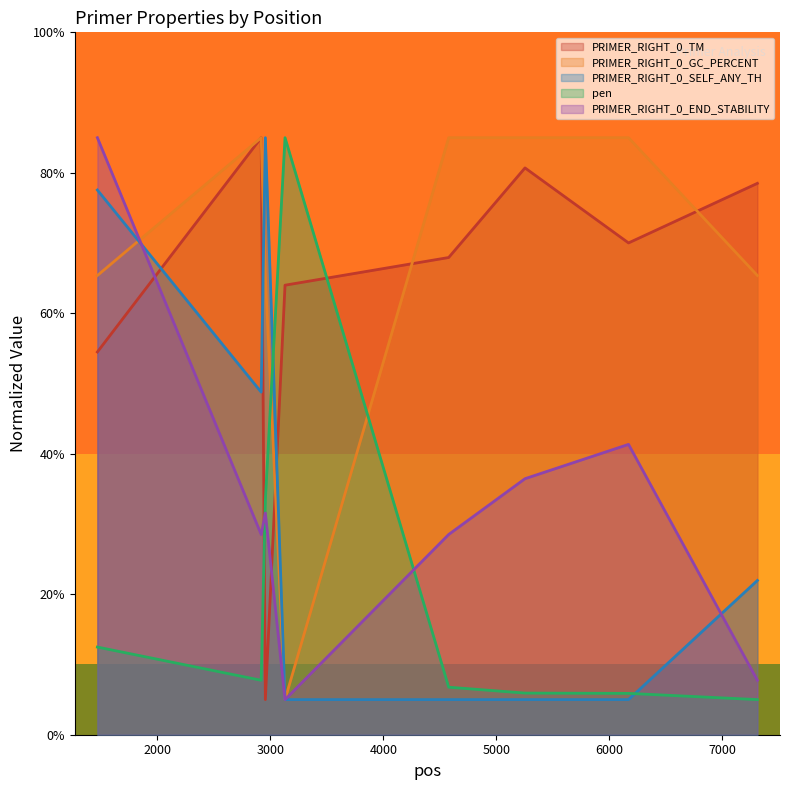

At which category does PRIMER_RIGHT_0_SELF_ANY_TH reach its first local valley?

2919